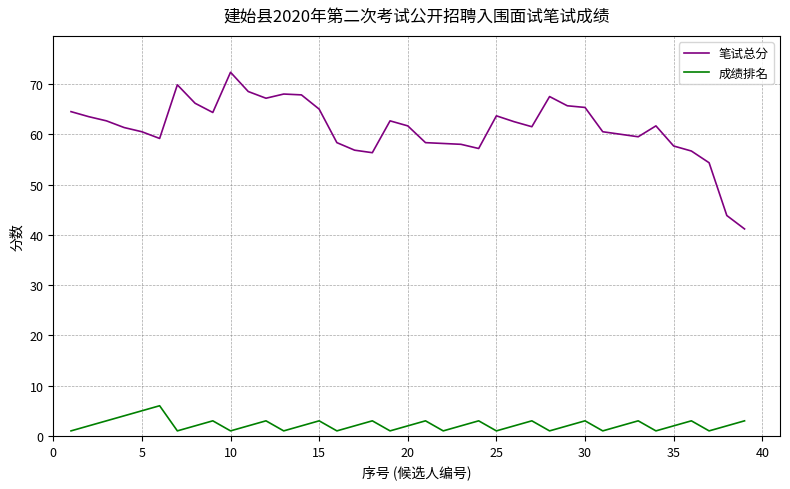

Does the chart display data point markers on the line(s)?

No